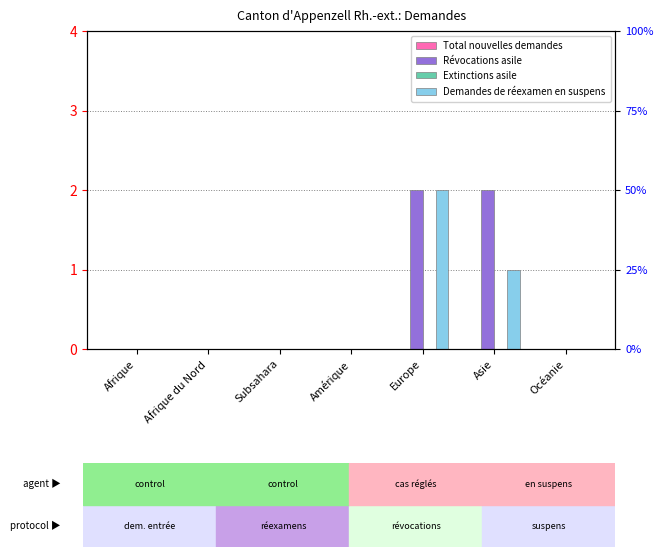

What is the difference between the Demandes de réexamen en suspens values at Afrique du Nord and Asie?

1